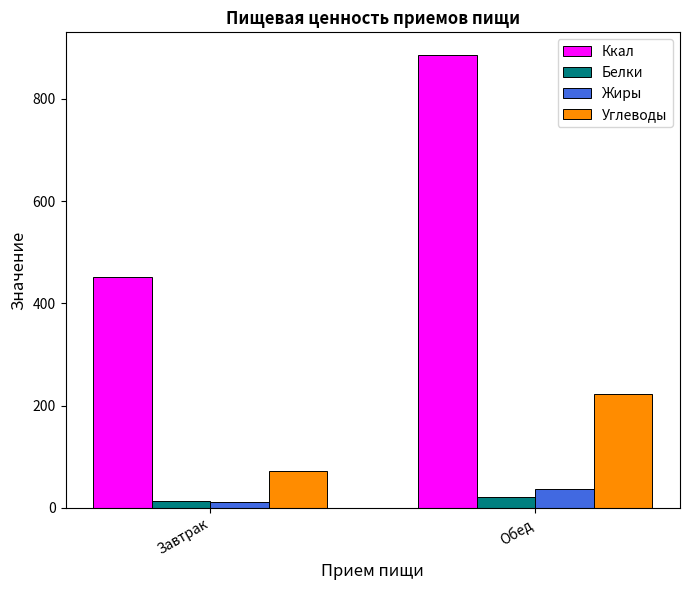

The Углеводы series shows 125.2 at Завтрак. True or false?

False